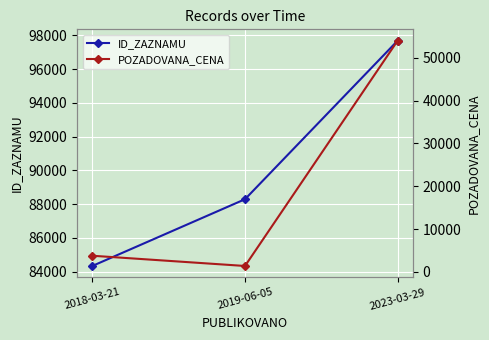

What is the average value of the POZADOVANA_CENA series?

19730